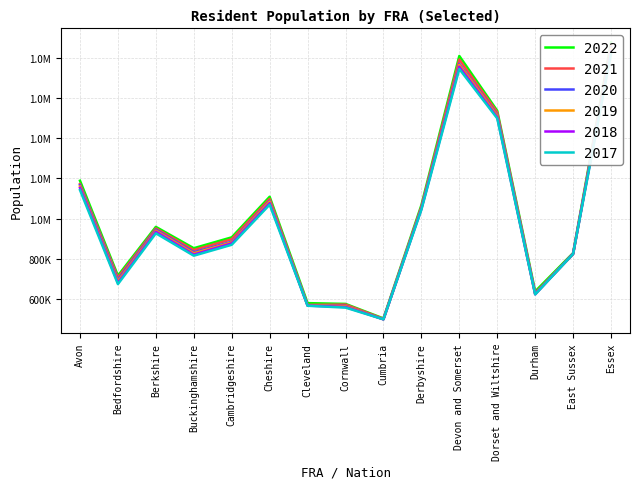

The value of 2020 at Bedfordshire is 303592. True or false?

False